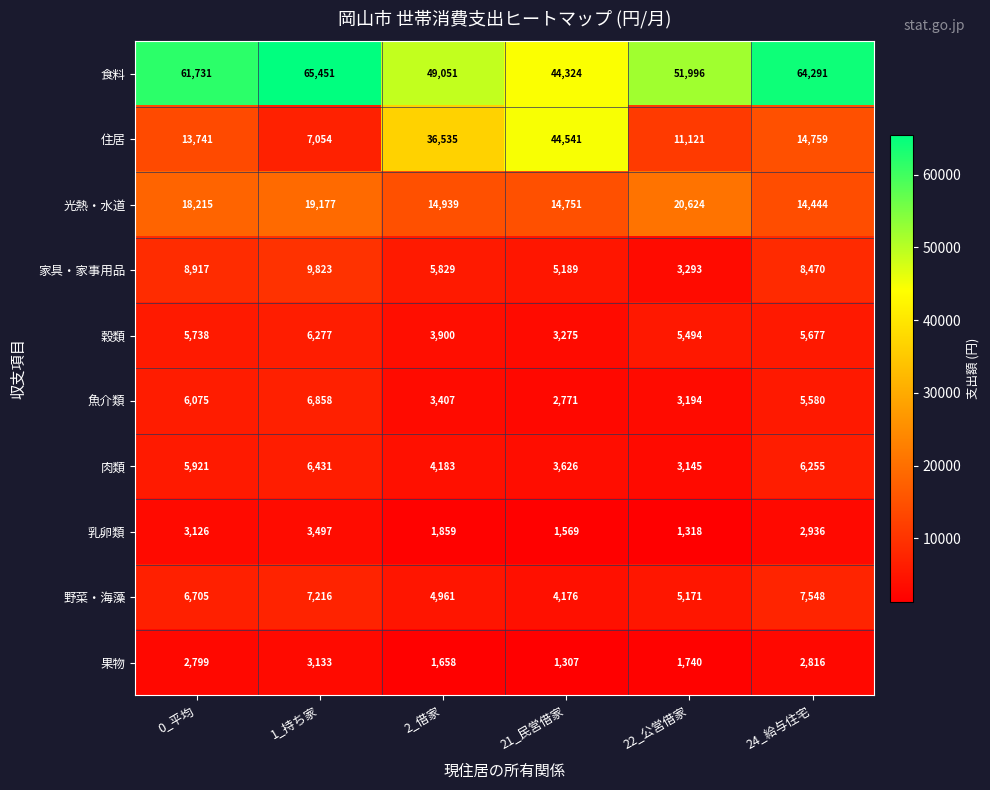

What is the greatest value displayed?

65451